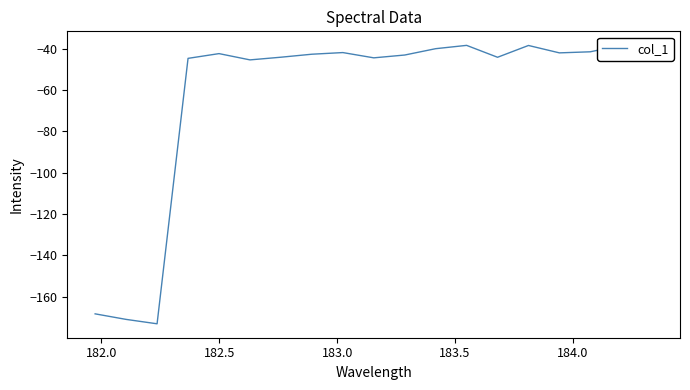

How many points are higher than both their immediate neighbors (excluding endpoints)?

5